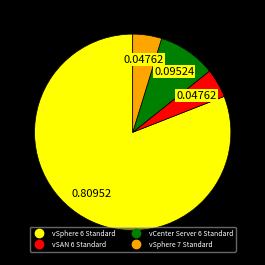

Is the sum of vSphere 7 Standard and vSAN 6 Standard greater than half?

No